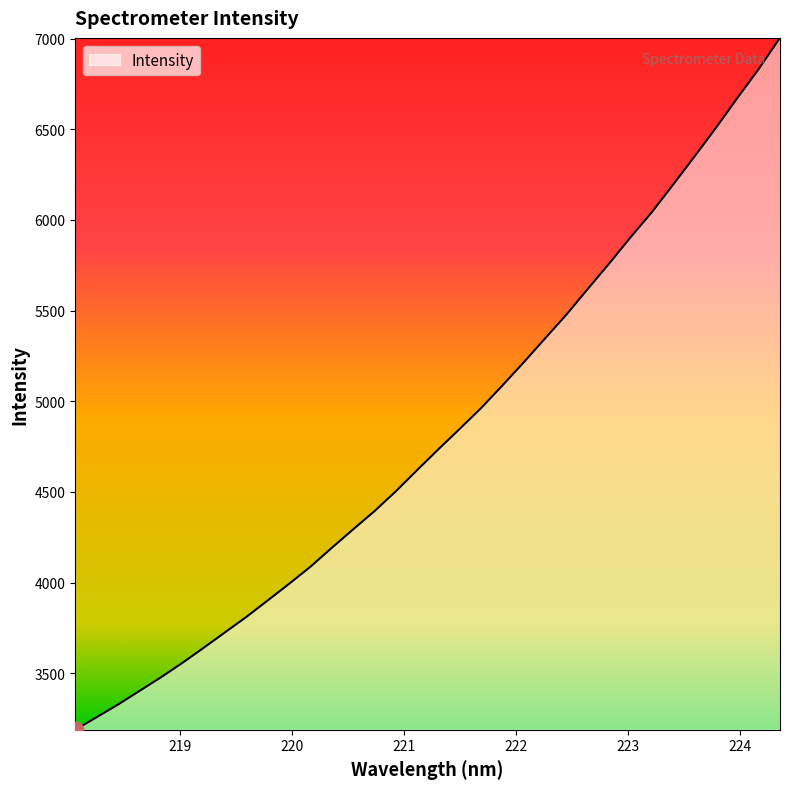

What is the difference between the maximum and minimum values?

3815.3